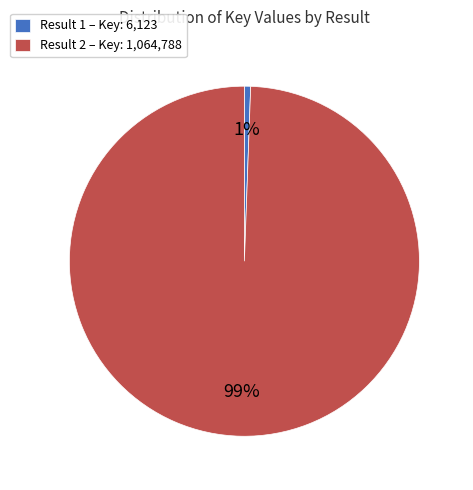

Combined, do Result 1 – Key: 6,123 and Result 2 – Key: 1,064,788 account for over 50%?

Yes